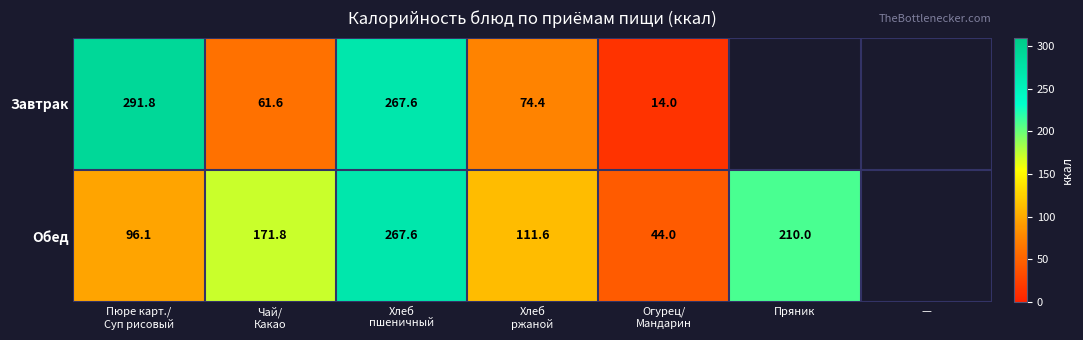

At how many categories does at least one series exceed 66?

5